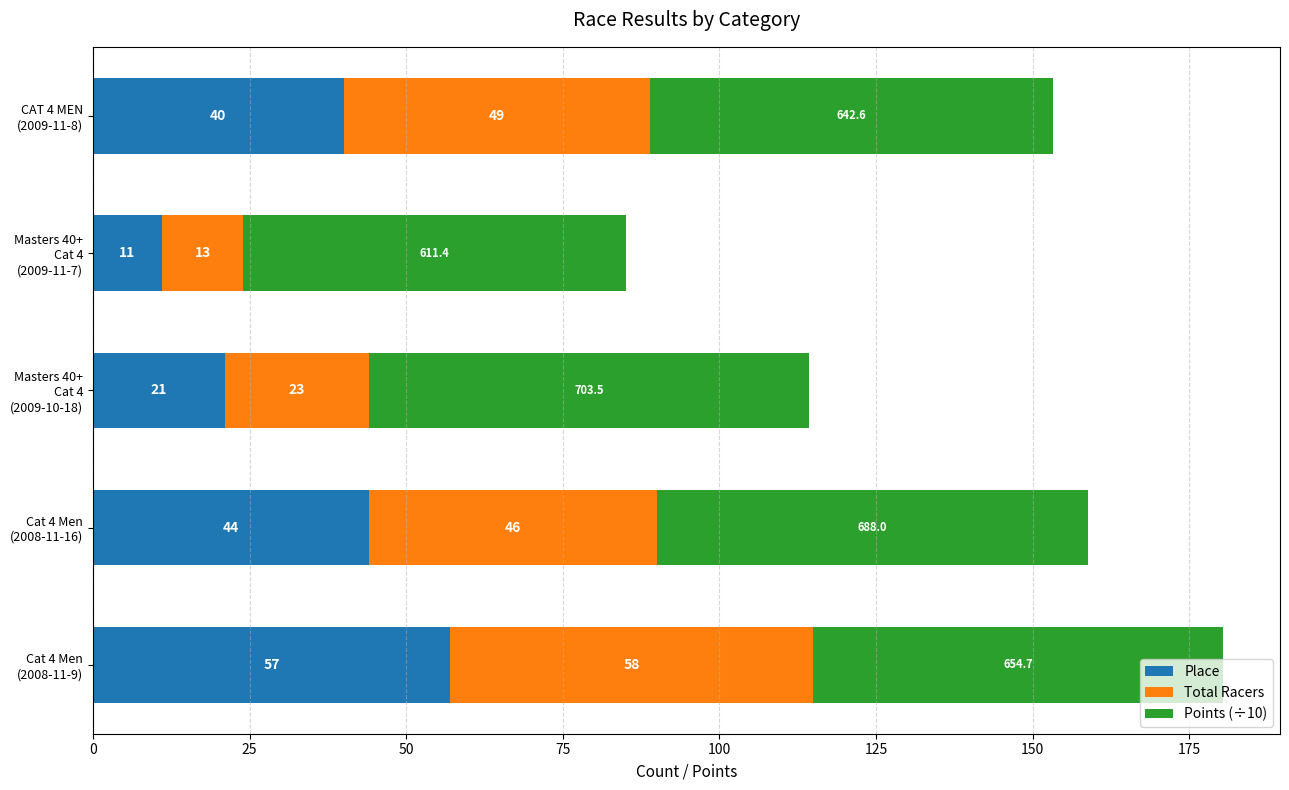

What is the lowest value of the Place series?

11.0